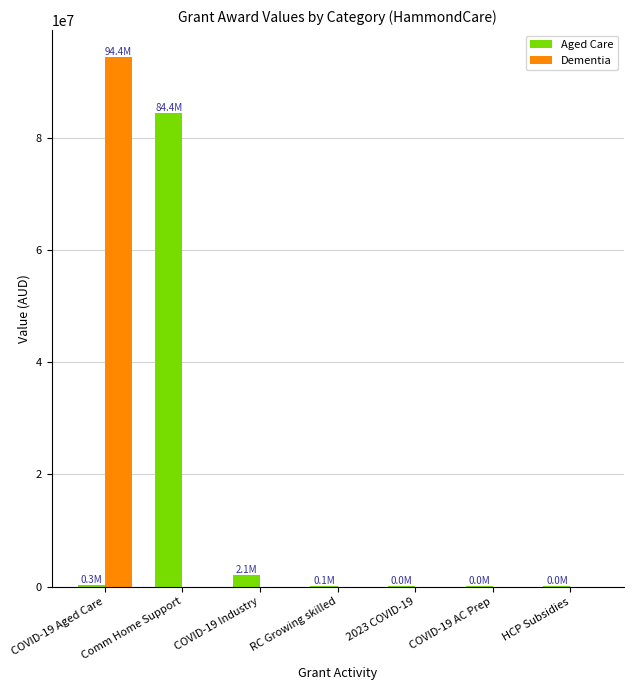

What is the sum of all Aged Care values?

86910077.4